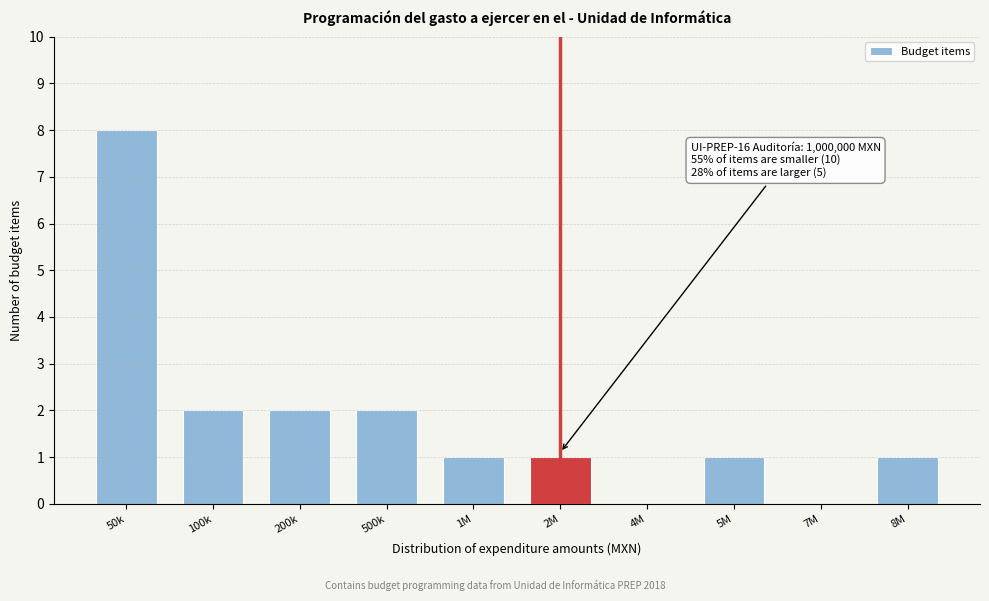

Reading right to left, extract all data points from this chart.

8M=1	7M=0	5M=1	4M=0	2M=1	1M=1	500k=2	200k=2	100k=2	50k=8